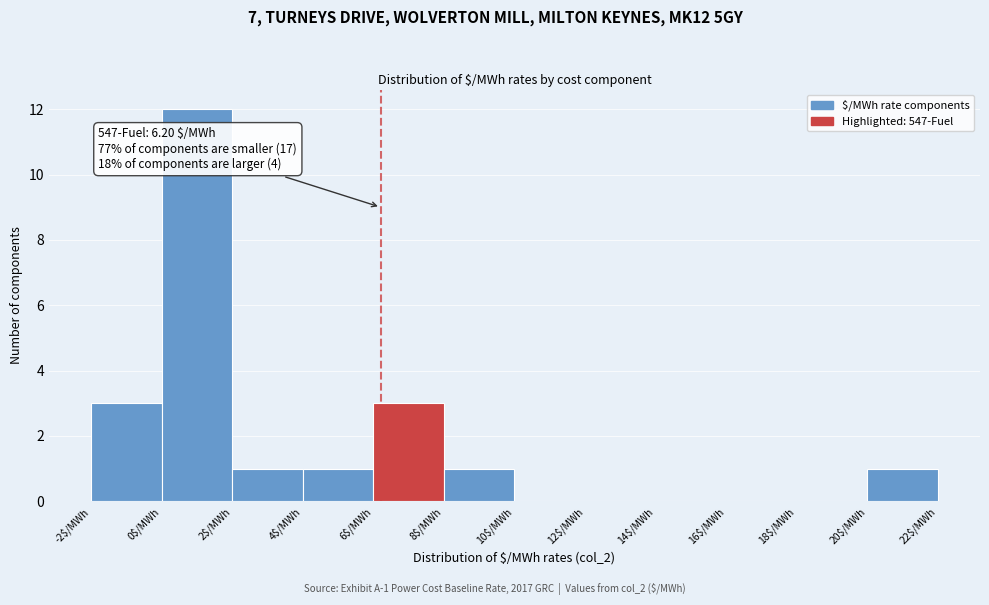

Which range on the x-axis has the tallest bar?

0 to 2